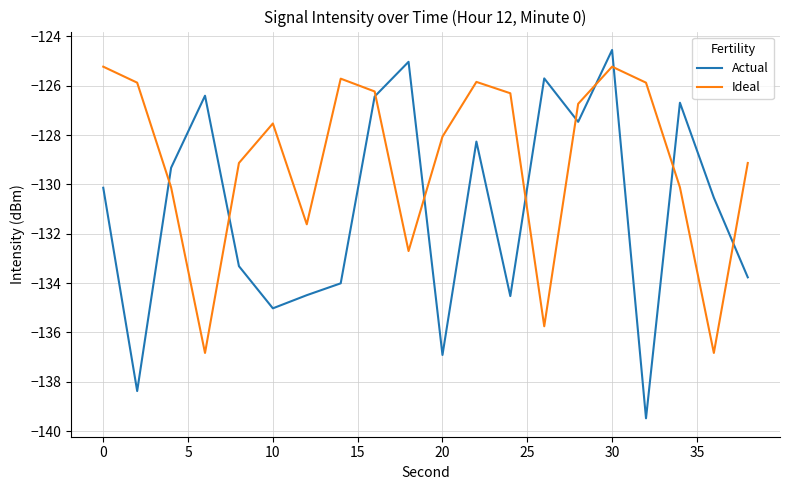

What is the highest value of the Actual series?

-124.6